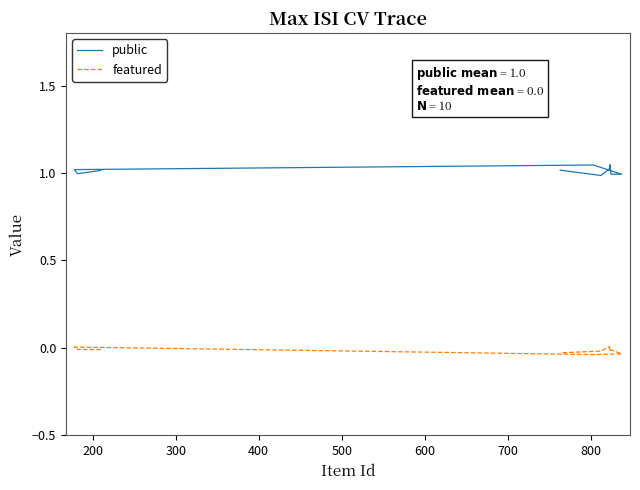

True or false: public and featured intersect in this chart.

False